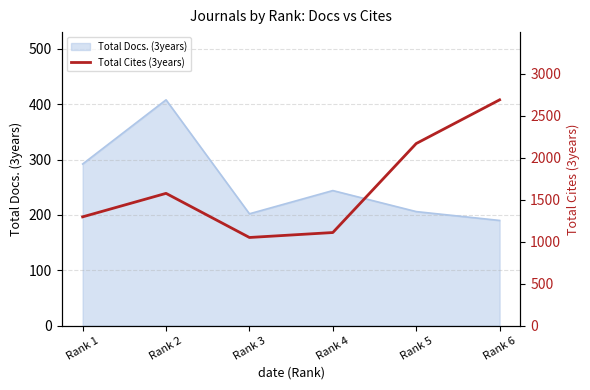

True or false: there are more than 0 points higher than both neighbors.

True